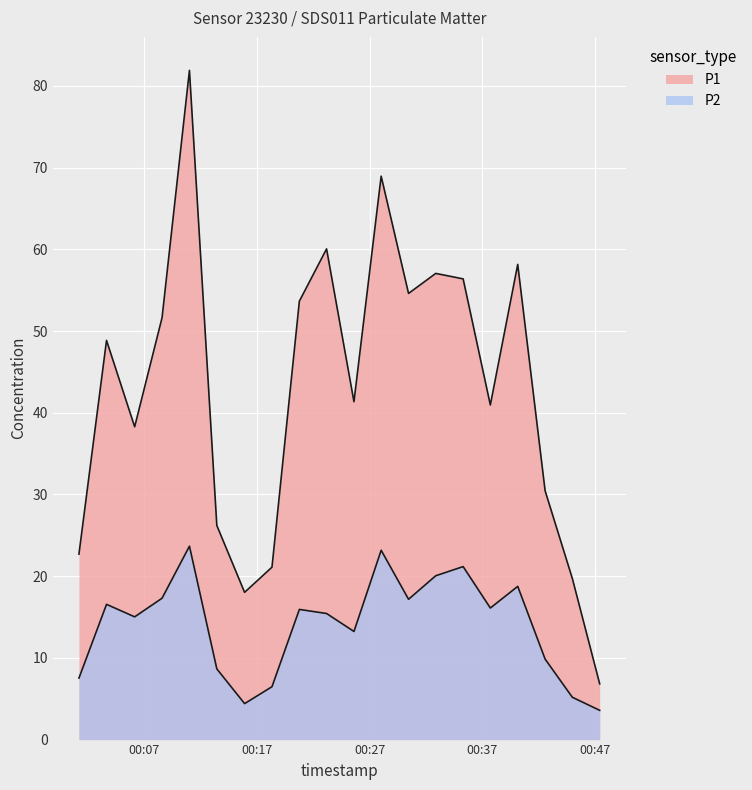

What is the label of the 1st point from the right?

2023-01-31T00:47:27